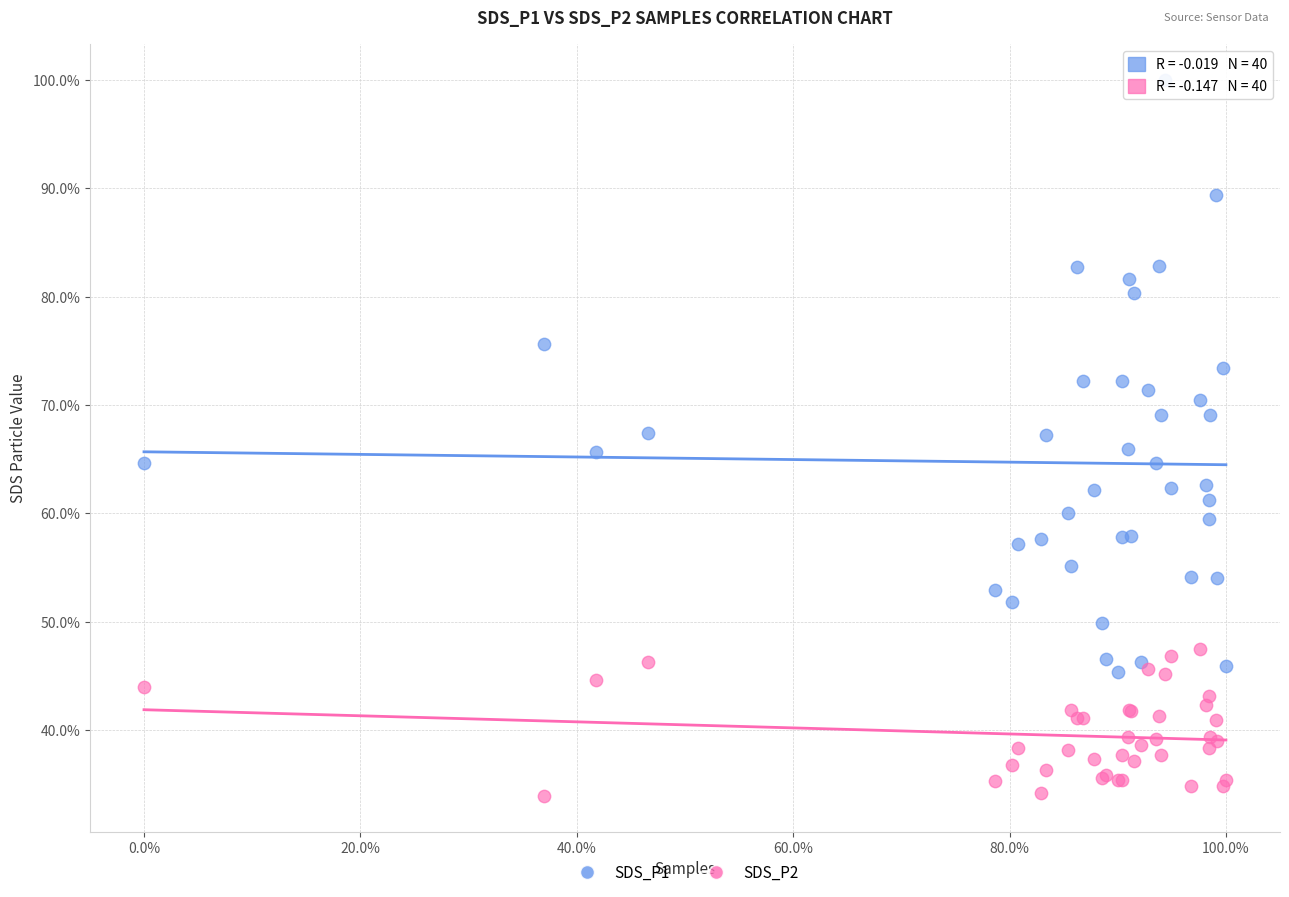

What are all the series names shown in the legend?

SDS_P1, SDS_P2